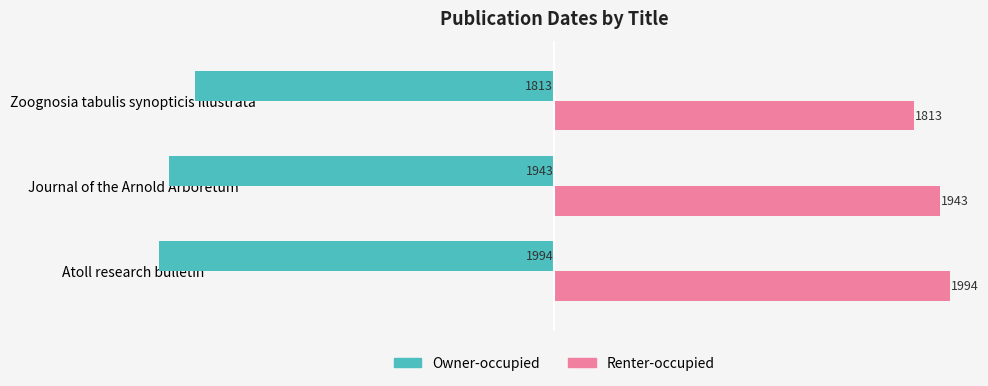

At which label is Owner-occupied closest to -1903?

Journal of the Arnold Arboretum